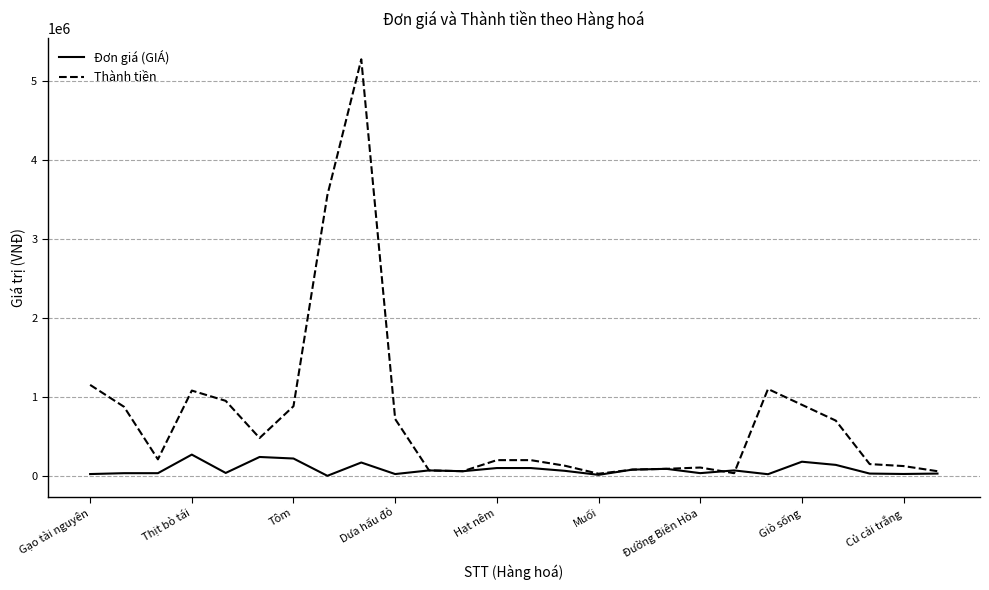

What is the greatest value displayed?

5270000